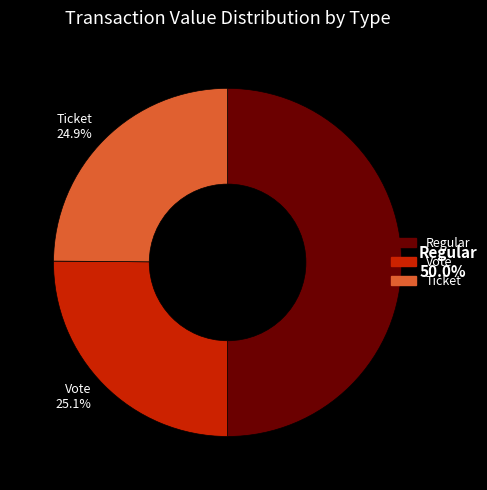

How many slices are in this pie chart?

3